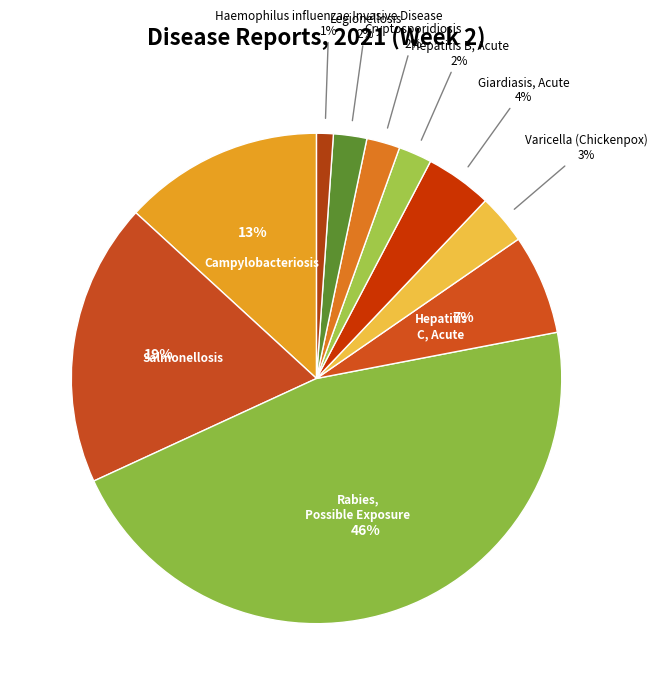

Rank the categories by value from highest to lowest.

Rabies, Possible Exposure, Salmonellosis, Campylobacteriosis, Hepatitis C, Acute, Giardiasis, Acute, Varicella (Chickenpox), Hepatitis B, Acute, Cryptosporidiosis, Legionellosis, Haemophilus influenzae Invasive Disease